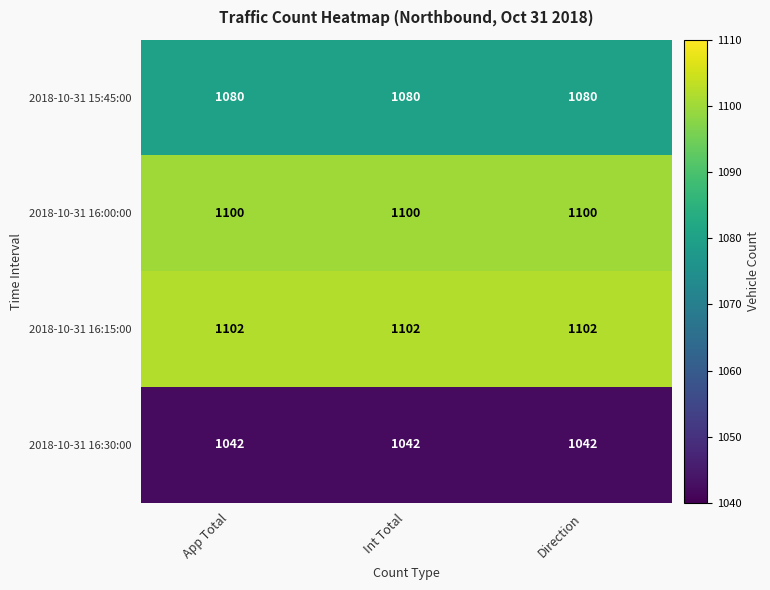

Read the 2018-10-31 15:45:00 value at Direction.

1080